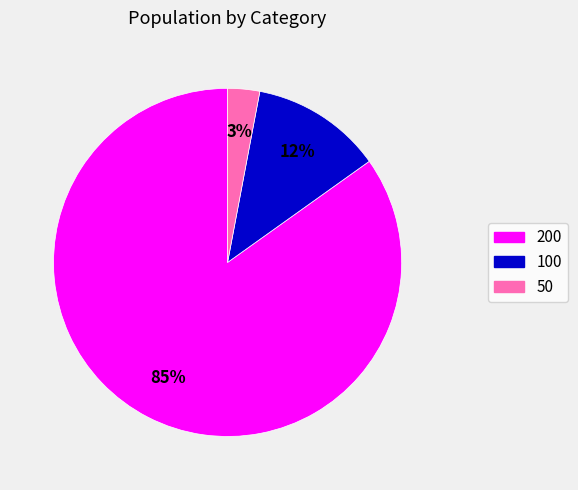

What is the ratio of the value at 50 to the value at 100?

0.2